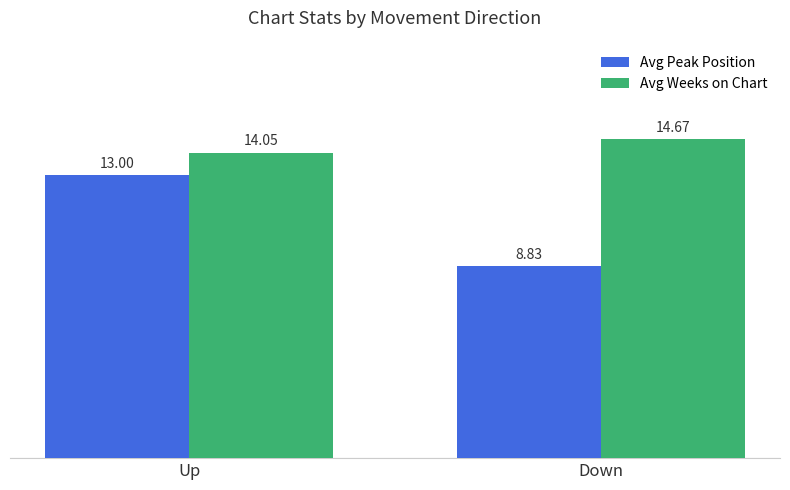

Which series has the largest total across all categories?

Avg Weeks on Chart